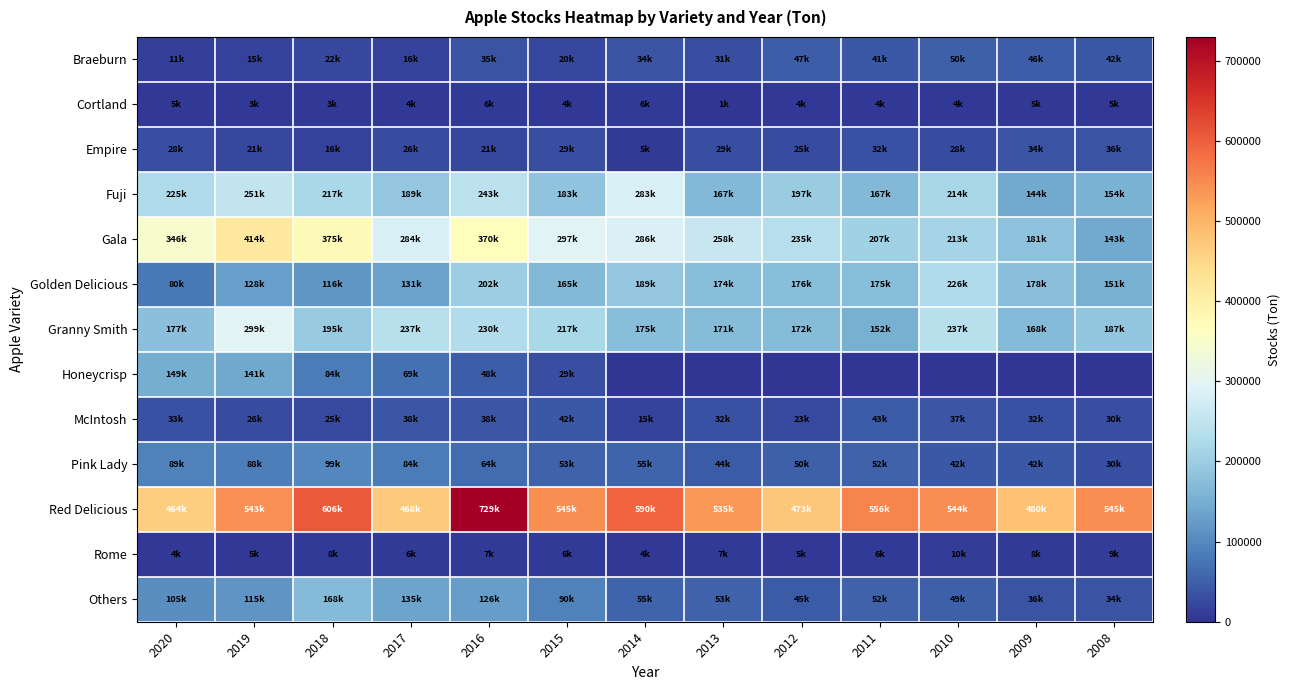

Reading left to right, extract all data points from this chart.

Braeburn: 2020=11529	2019=15359	2018=22563	2017=16503	2016=35788	2015=20181	2014=34701	2013=31023	2012=47926	2011=41695	2010=50937	2009=46592	2008=42042
Cortland: 2020=5088	2019=3964	2018=3964	2017=4002	2016=6784	2015=4650	2014=6327	2013=1620	2012=4478	2011=4630	2010=4783	2009=5697	2008=5583
Empire: 2020=28756	2019=21229	2018=16655	2017=26564	2016=21781	2015=29823	2014=5888	2013=29213	2012=25916	2011=32719	2010=28355	2009=34301	2008=36062
Fuji: 2020=225988	2019=251867	2018=217794	2017=189686	2016=243406	2015=183912	2014=283691	2013=167505	2012=197842	2011=167847	2010=214459	2009=144865	2008=154616
Gala: 2020=346500	2019=414779	2018=375999	2017=284415	2016=370435	2015=297868	2014=286892	2013=258346	2012=235611	2011=207637	2010=213087	2009=181167	2008=143444
Golden Delicious: 2020=80093	2019=128344	2018=116986	2017=131431	2016=202339	2015=165542	2014=189495	2013=174174	2012=176480	2011=175927	2010=226979	2009=178538	2008=151821
Granny Smith: 2020=177776	2019=299050	2018=195555	2017=237822	2016=230543	2015=217966	2014=175032	2013=171868	2012=172630	2011=152126	2010=237574	2009=168686	2008=187566
Honeycrisp: 2020=149439	2019=141264	2018=84495	2017=69879	2016=48327	2015=29347	2014=0	2013=0	2012=0	2011=0	2010=0	2009=0	2008=0
McIntosh: 2020=33749	2019=26050	2018=25021	2017=38170	2016=38875	2015=42286	2014=15645	2013=32281	2012=23705	2011=43505	2010=37521	2009=32471	2008=30648
Pink Lady: 2020=89012	2019=88288	2018=99340	2017=84019	2016=64620	2015=53548	2014=55740	2013=44592	2012=50003	2011=52728	2010=42076	2009=42686	2008=30510
Red Delicious: 2020=464592	2019=543809	2018=606332	2017=468555	2016=729779	2015=545752	2014=590687	2013=535881	2012=473452	2011=556480	2010=544913	2009=480675	2008=545821
Rome: 2020=4802	2019=5469	2018=8518	2017=6079	2016=7680	2015=6651	2014=4307	2013=7318	2012=5126	2011=6364	2010=10328	2009=8327	2008=9555
Others: 2020=105705	2019=115862	2018=168362	2017=135147	2016=126648	2015=90346	2014=55473	2013=53053	2012=45010	2011=52785	2010=49393	2009=36702	2008=34918